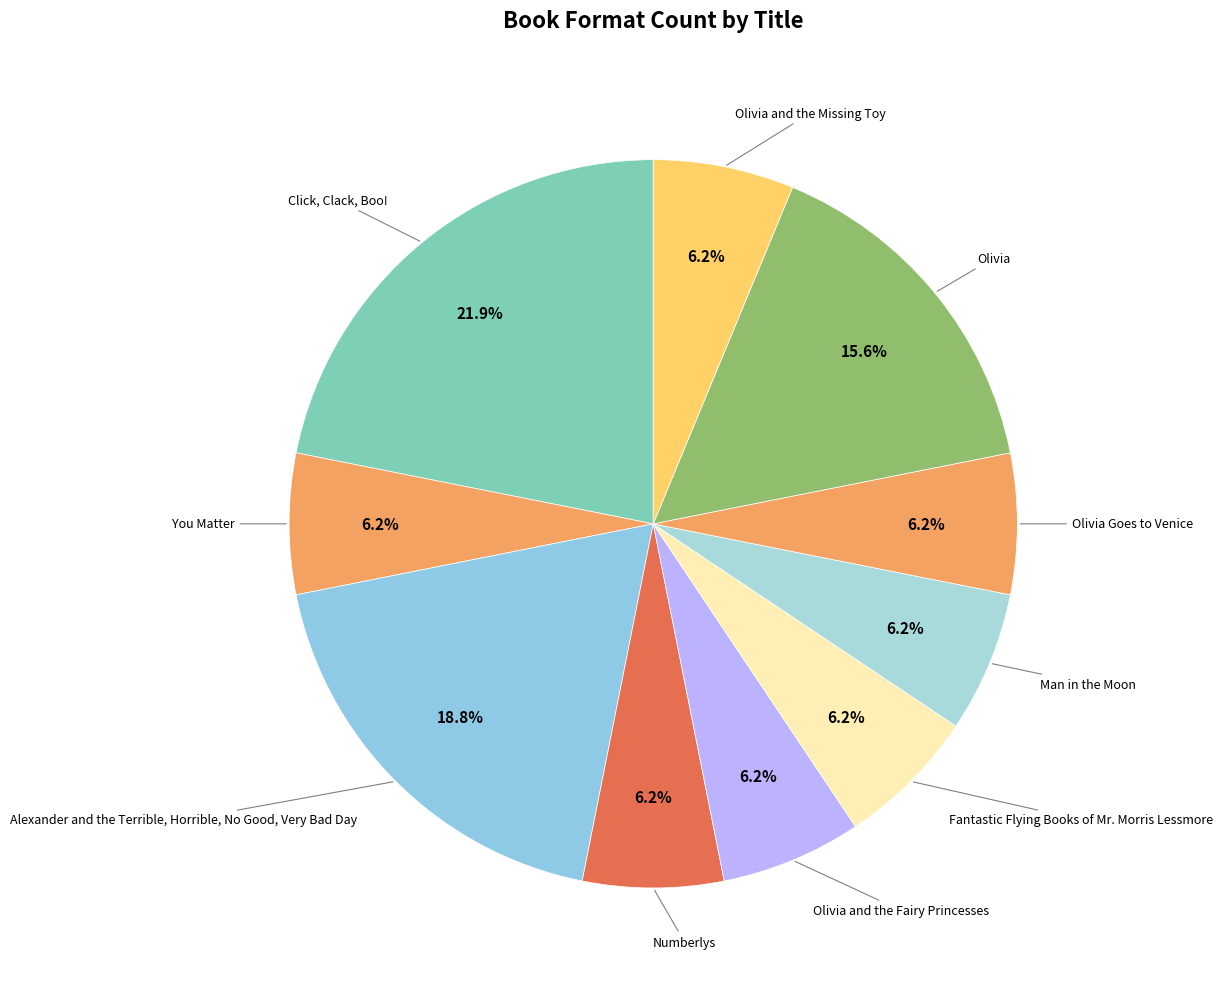

To the nearest percent, what is the average slice percentage?

10%